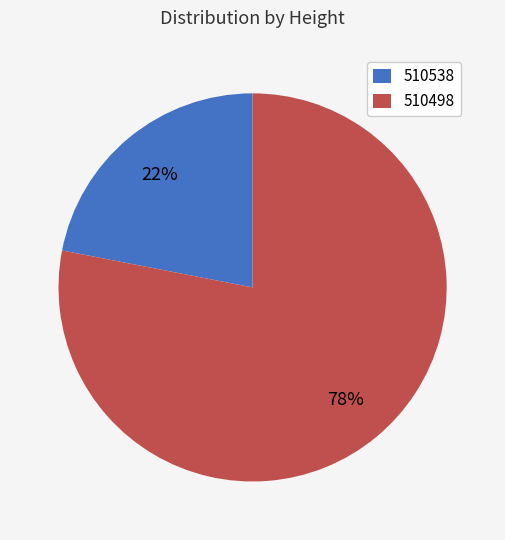

Rank the categories by value from lowest to highest.

510538, 510498